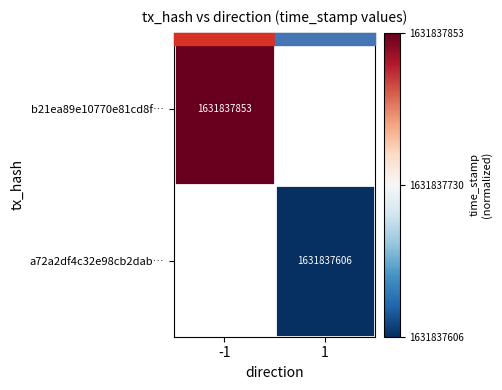

True or false: b21ea89e10770e81cd8f… has a value of 1631837853 at -1.

True